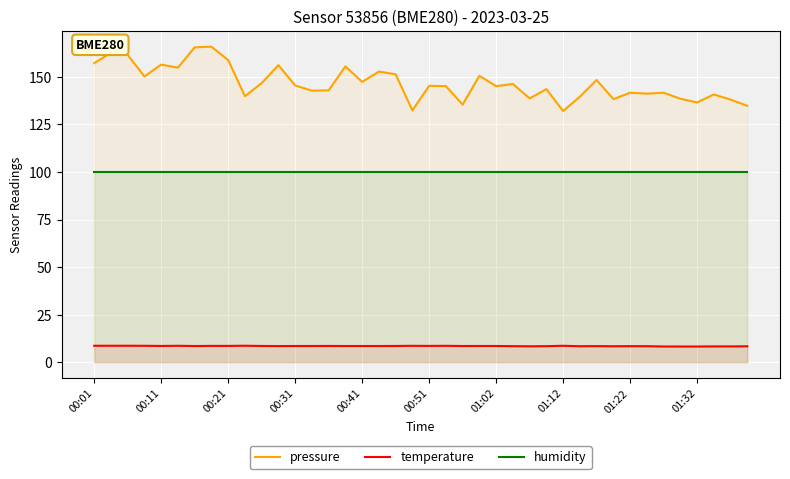

What is the minimum value for pressure?

132.0